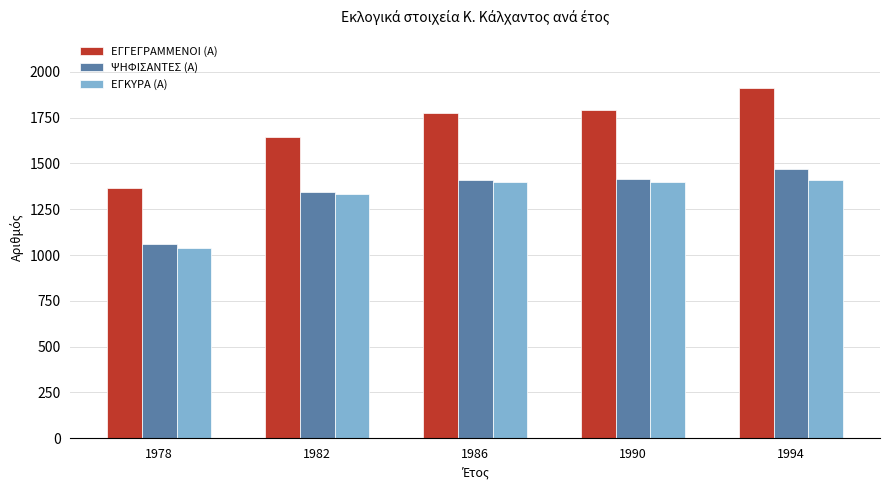

What is the lowest value of the ΕΓΓΕΓΡΑΜΜΕΝΟΙ (Α) series?

1366